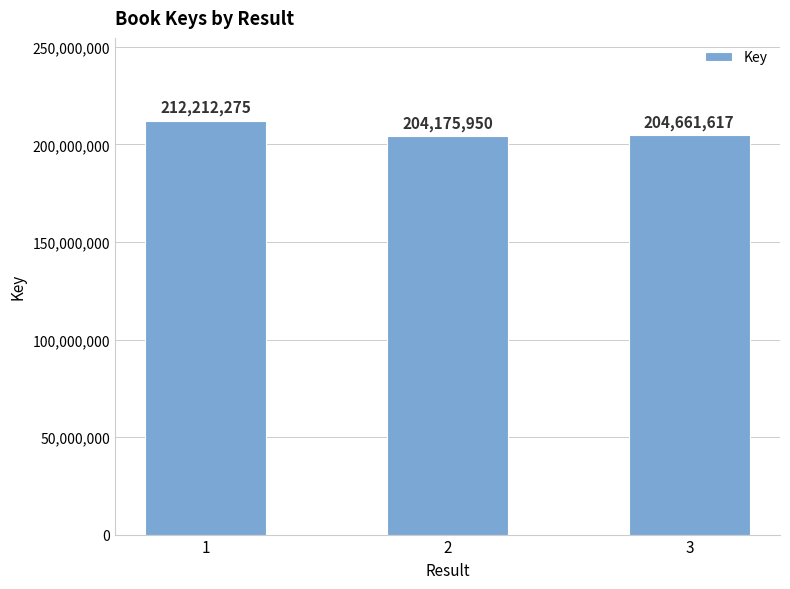

Approximately how many times larger is the value at 1 compared to 2?

1.0